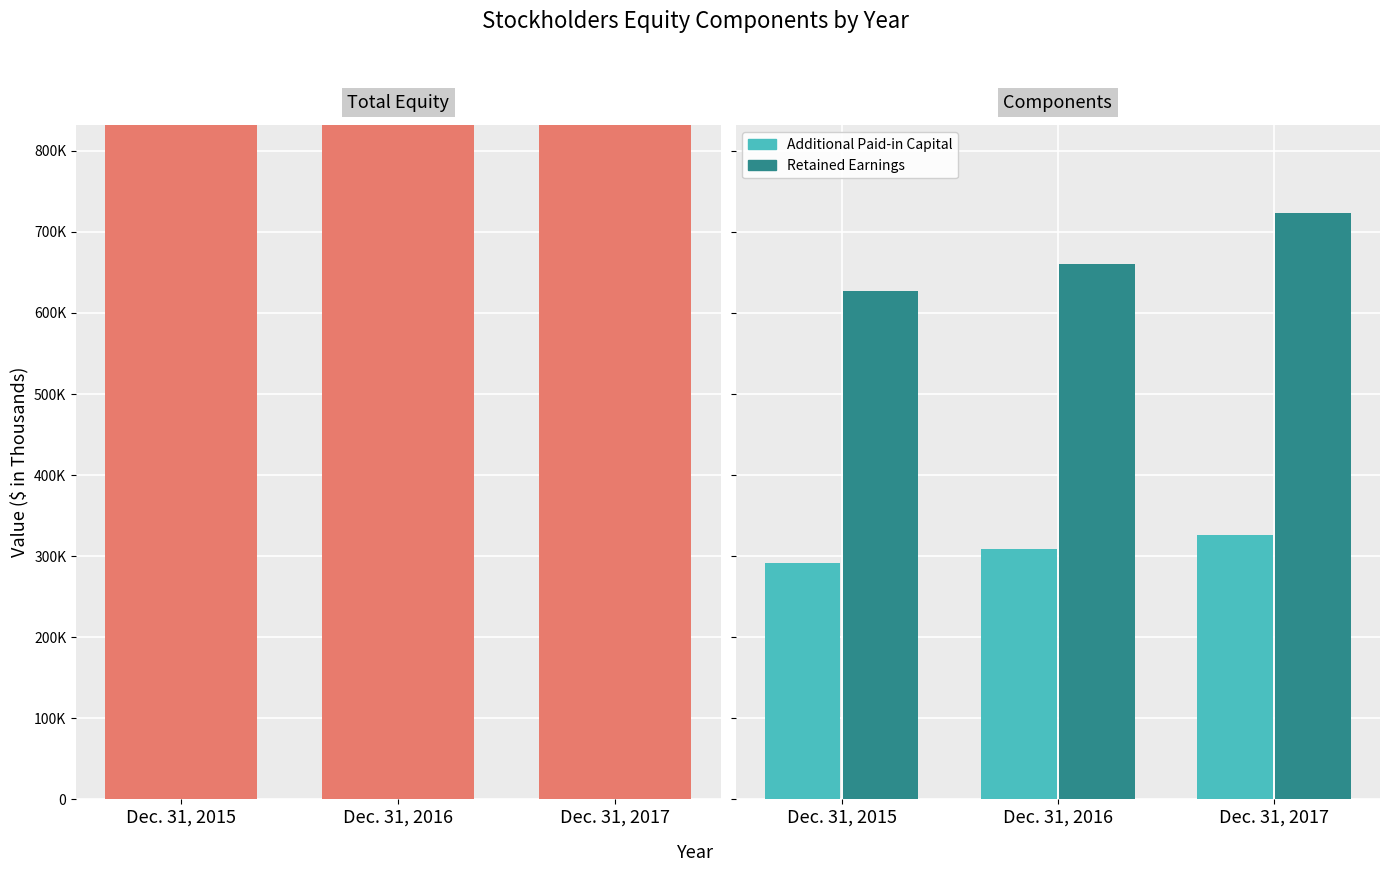

At Dec. 31, 2016, list the series in order from smallest to largest.

Additional Paid-in Capital, Retained Earnings, Total